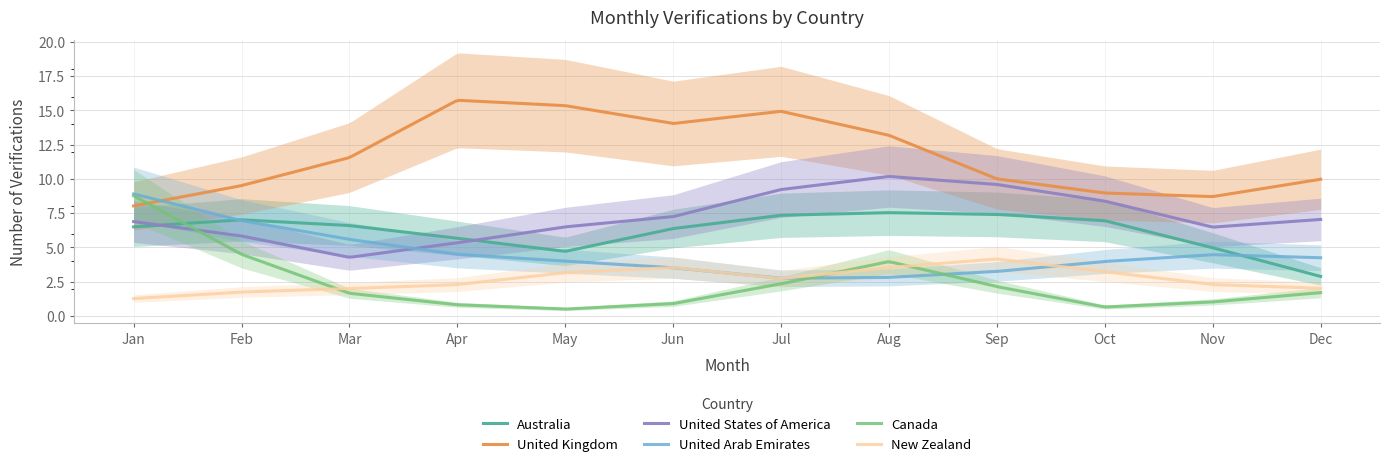

How many lines are shown in the chart?

6